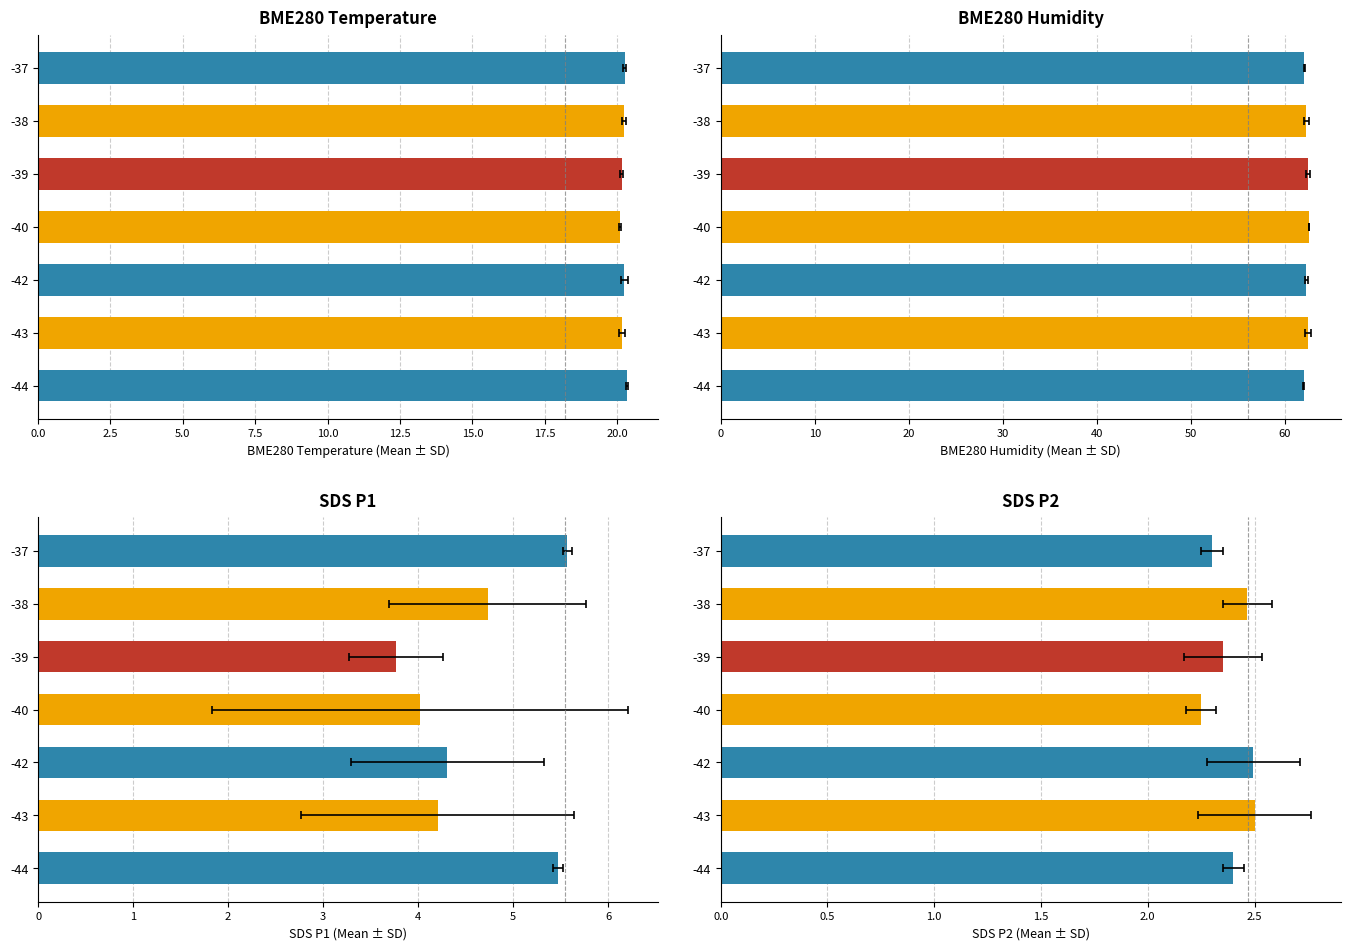

Rank the series by their maximum value, from highest to lowest.

BME280_humidity, BME280_temperature, SDS_P1, SDS_P2